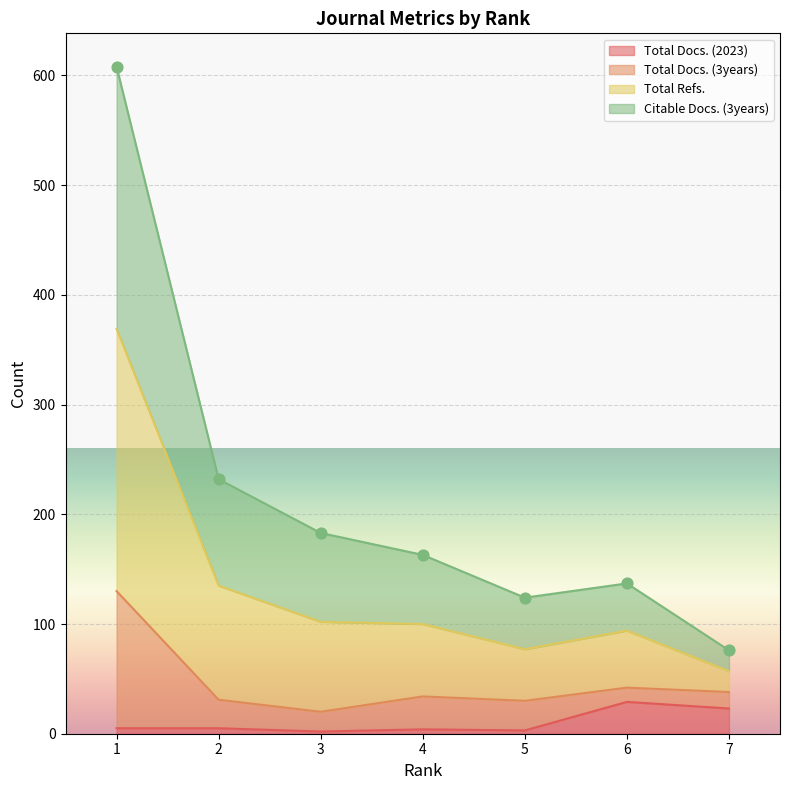

Is the value of Total Docs. (2023) at 6 greater than the value of Total Refs. at 6?

No